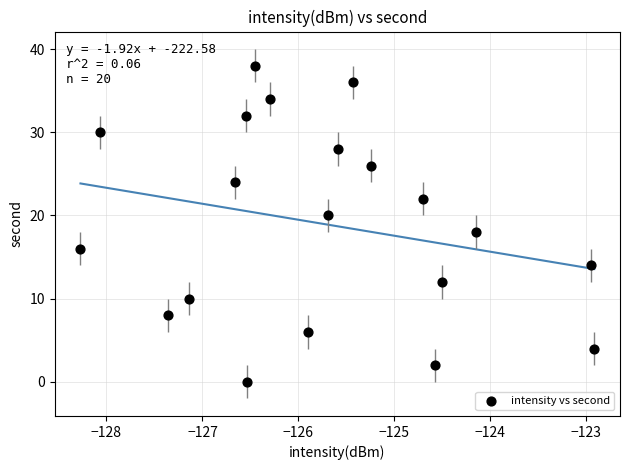

What is the range of Y values (max minus min)?

38